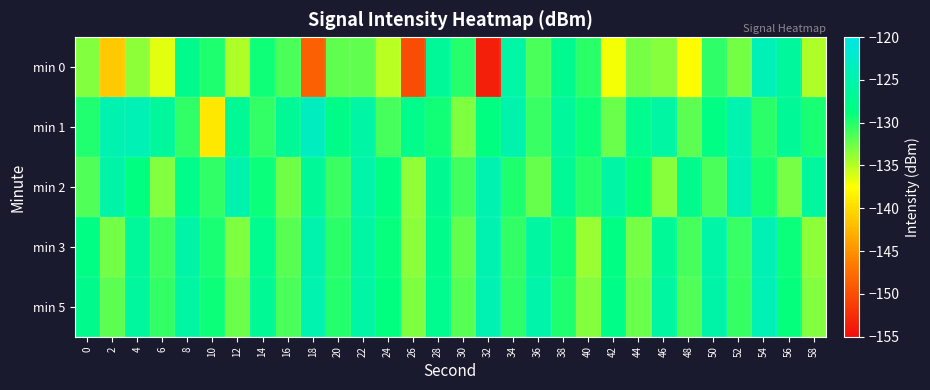

What is the maximum value shown in the chart?

-123.2